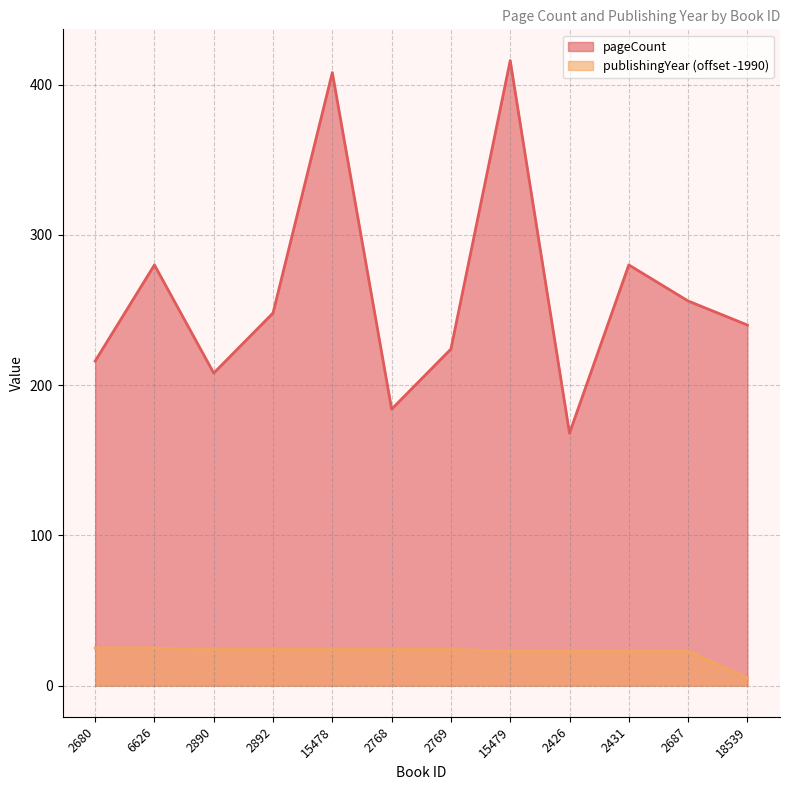

What is the value of the publishingYear point at the 12th from the left?

5